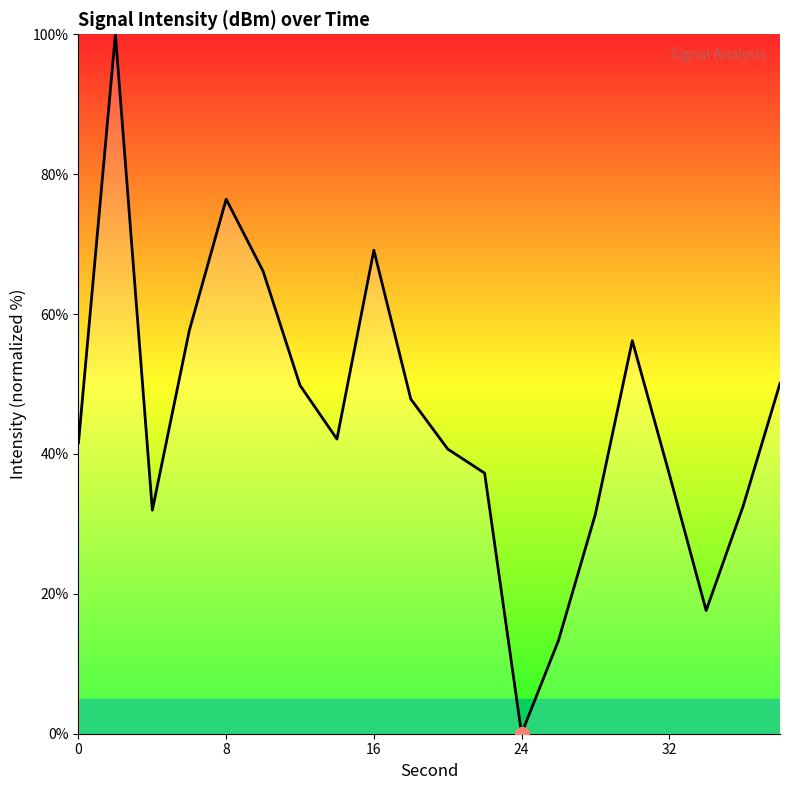

What is the maximum value shown in the chart?

100.0